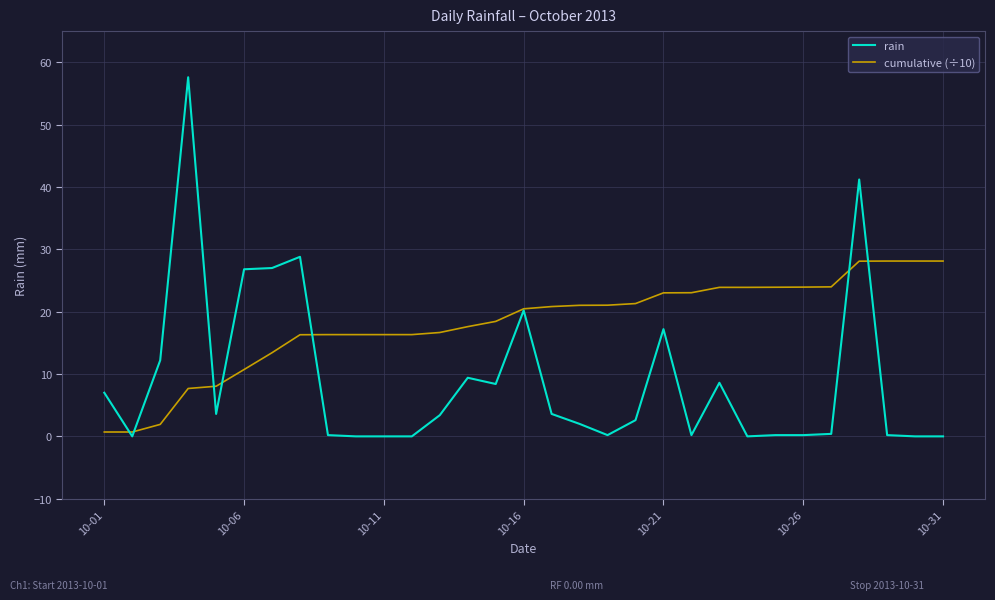

What is the greatest value displayed?

57.6